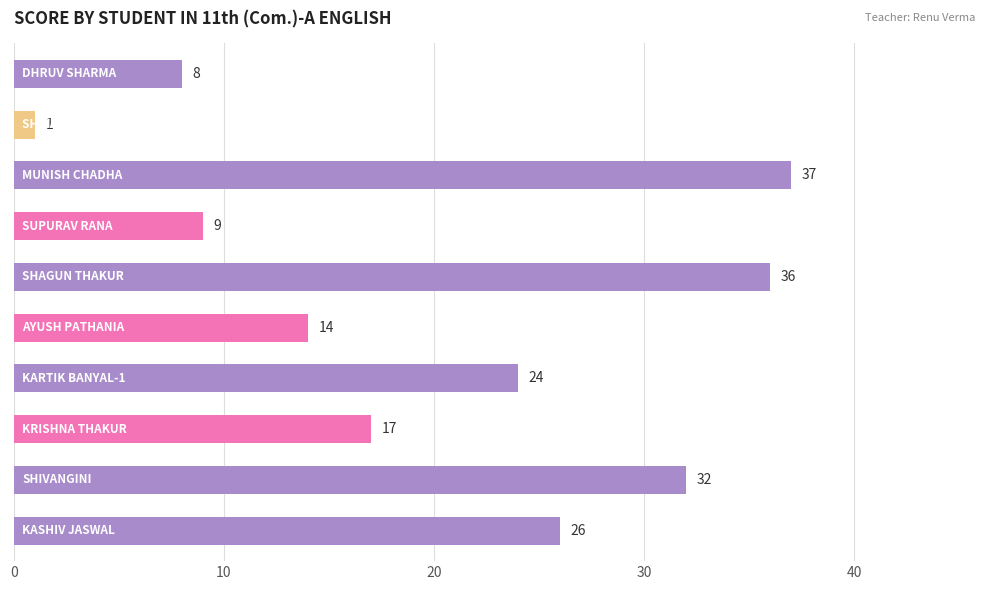

Are the bars grouped side by side (vs. stacked)?

No